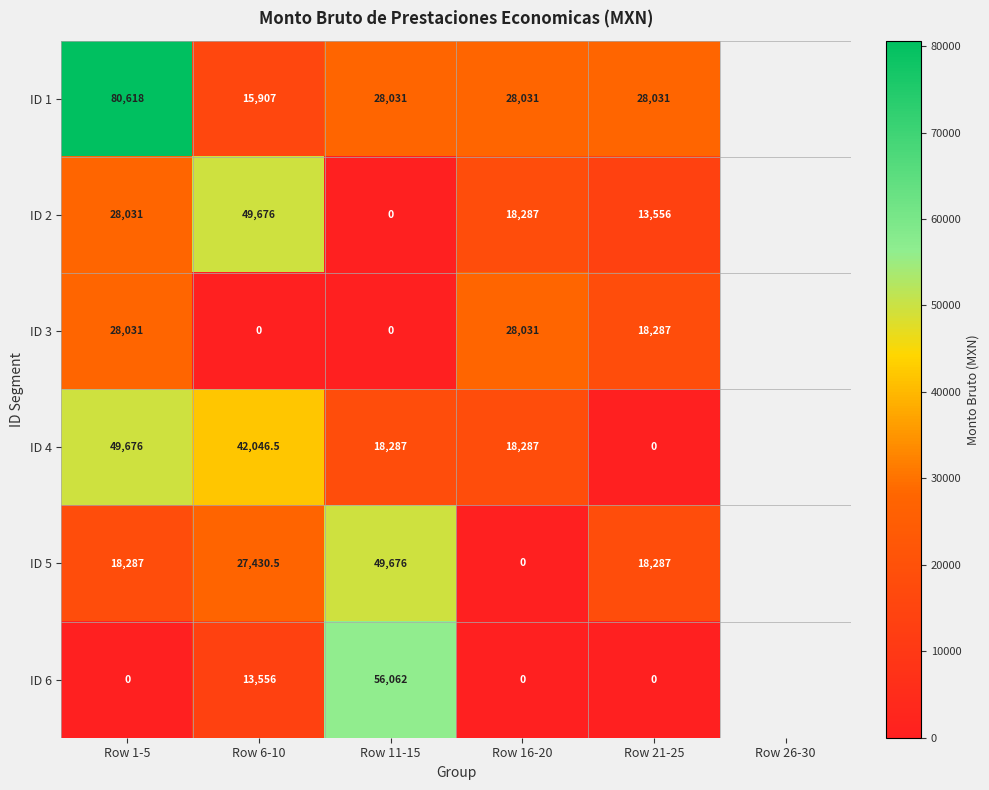

How many data points does each series have?

5